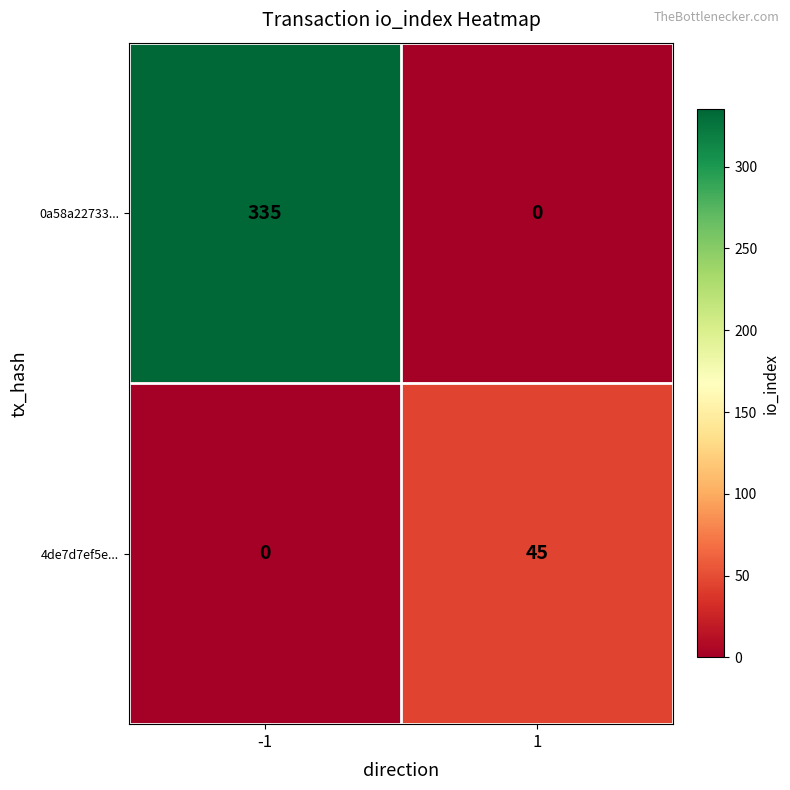

Rank the series at -1 from lowest to highest value.

4de7d7ef5e..., 0a58a22733...